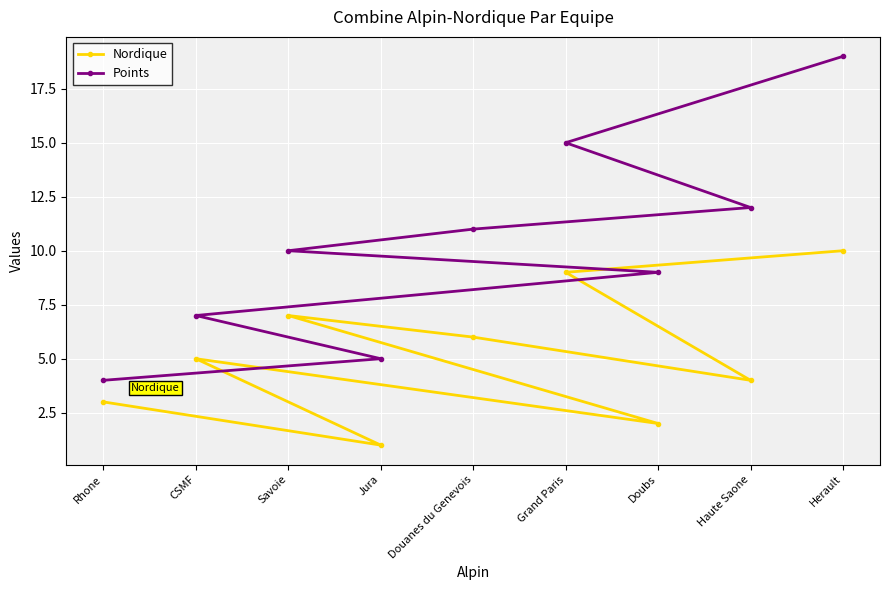

What is the difference between the maximum and minimum values in the Nordique series?

9